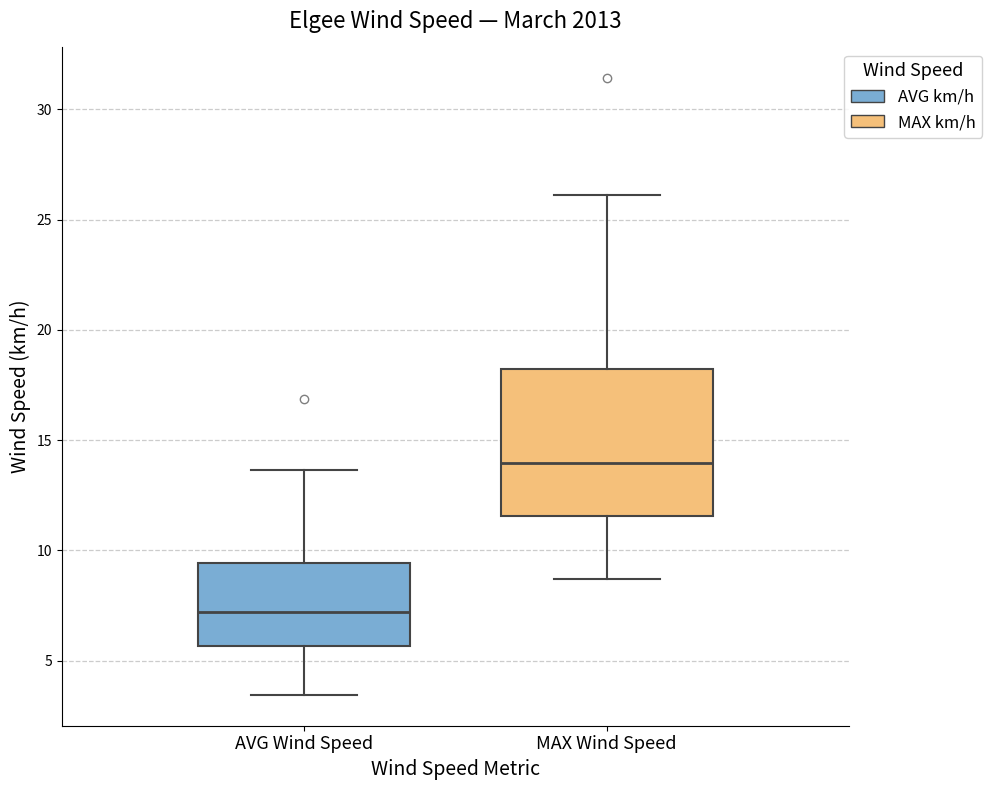

Reading left to right, transcribe this box plot: for each box, give where its median line is, the range the box spans, and where its two whiskers end, as read against the y-axis. The values are not printed on the chart, so give them approximately, as read against the axis.

AVG Wind Speed: median 7.0, box 5.5 to 9.5, whiskers 3.5 to 13.5
MAX Wind Speed: median 14.0, box 11.5 to 18.0, whiskers 8.5 to 26.0